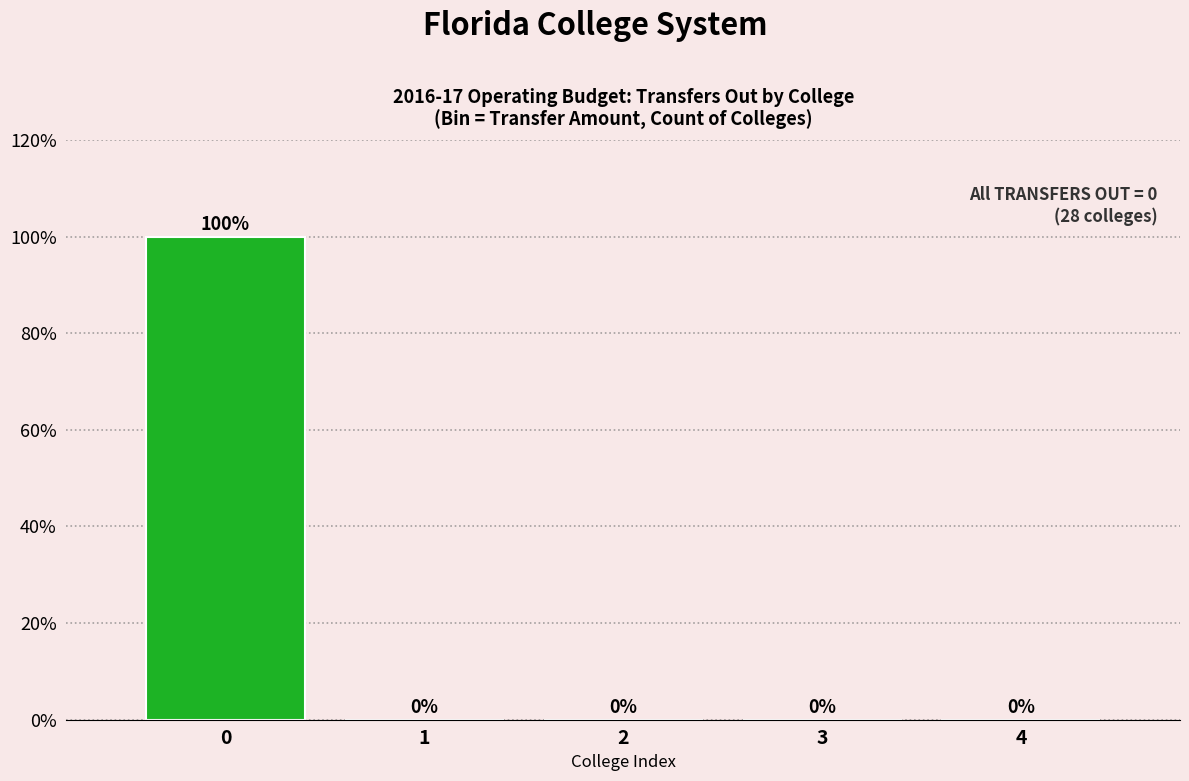

Which range on the x-axis has the tallest bar?

-0.5 to 0.5